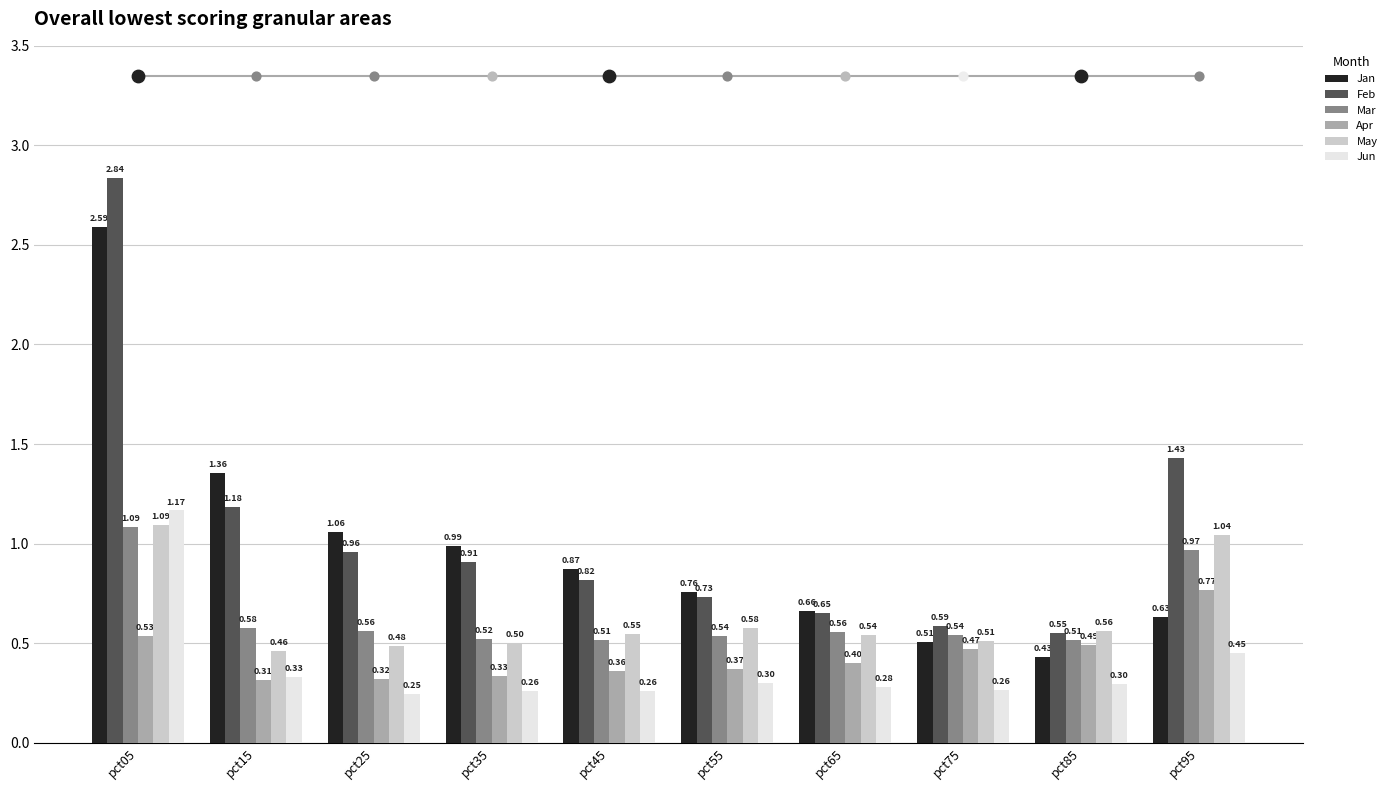

Which series contains the highest Y value?

Feb